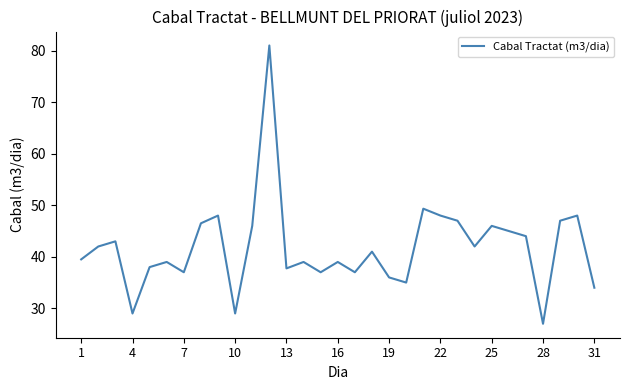

What is the difference between the maximum and minimum values?

54.0